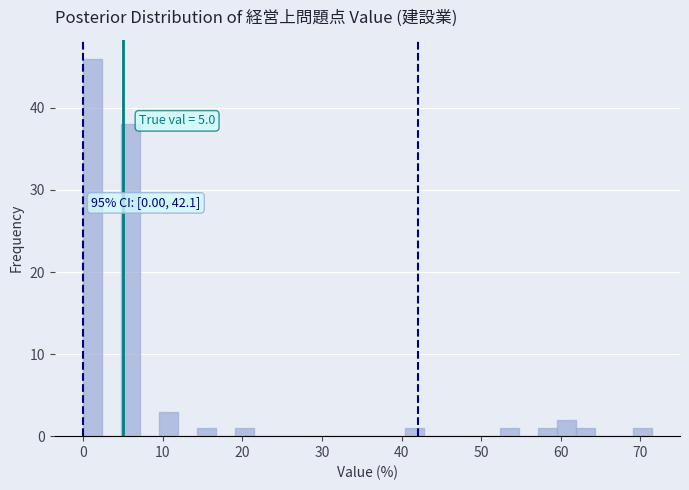

Read against the x-axis, roughly where is the centre of the tallest bar?

1